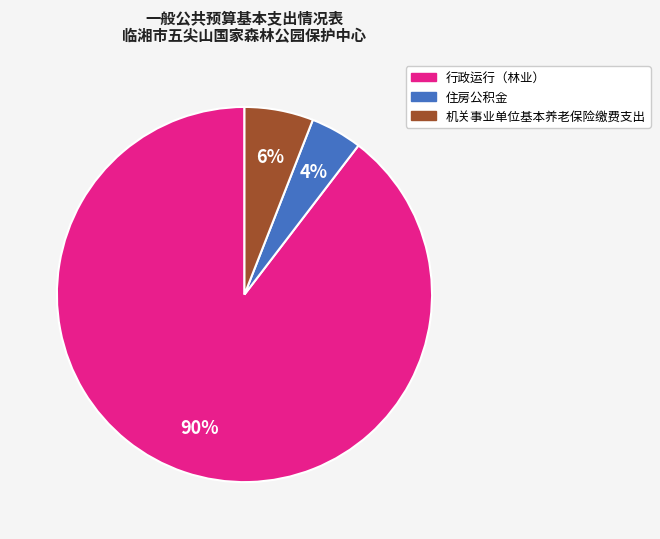

Count the number of slices in the pie.

3